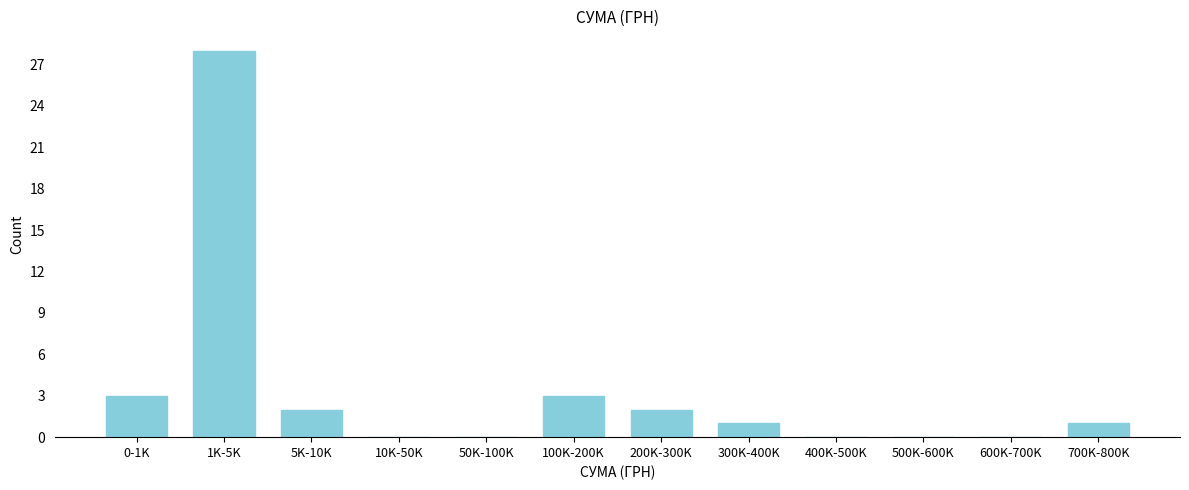

Reading right to left, what are all the values shown in this chart?

700K-800K=1	600K-700K=0	500K-600K=0	400K-500K=0	300K-400K=1	200K-300K=2	100K-200K=3	50K-100K=0	10K-50K=0	5K-10K=2	1K-5K=28	0-1K=3